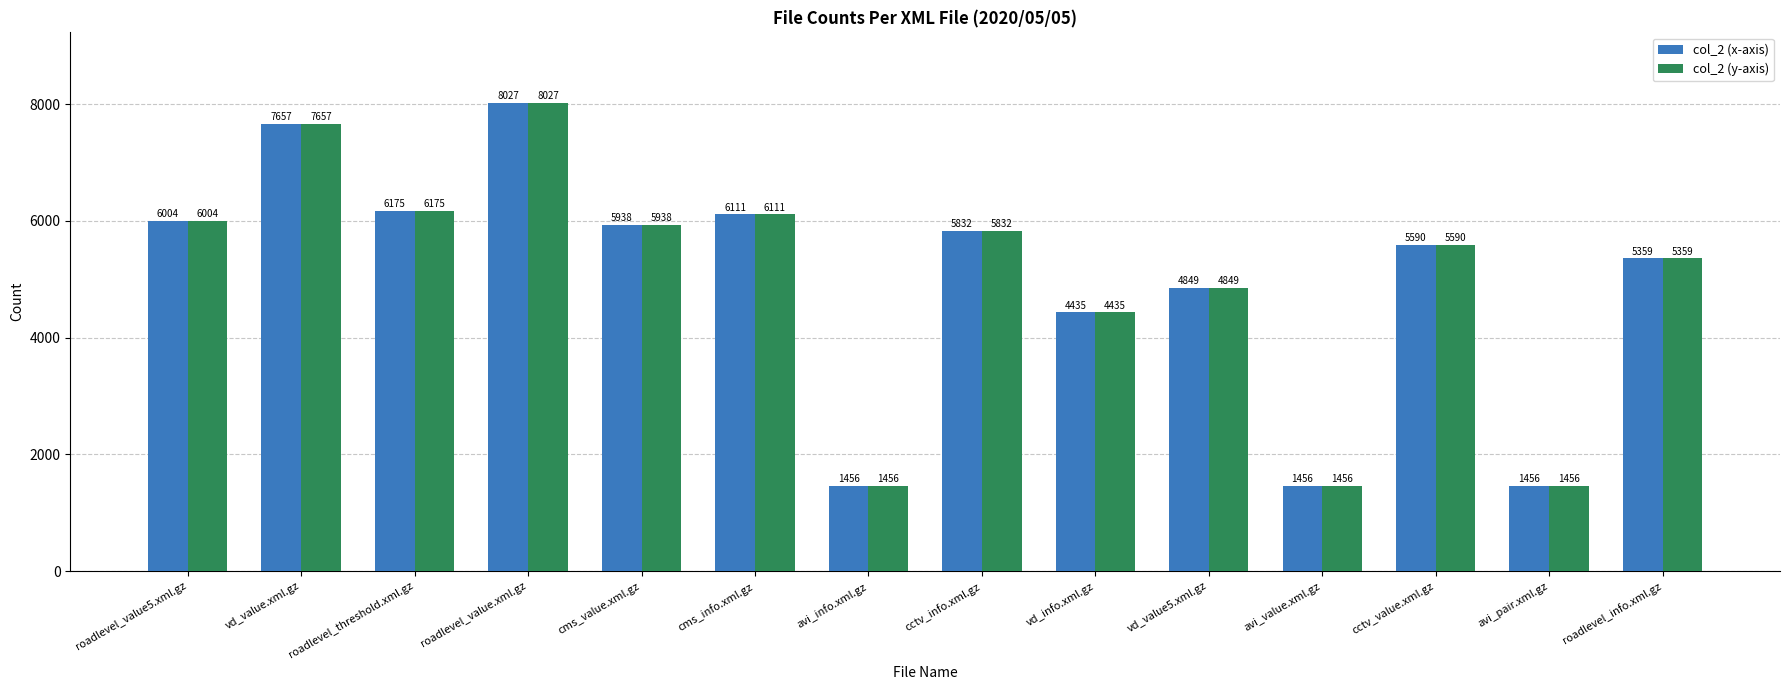

Is it true that col_2 (y-axis) equals 4849 at vd_value5.xml.gz?

True